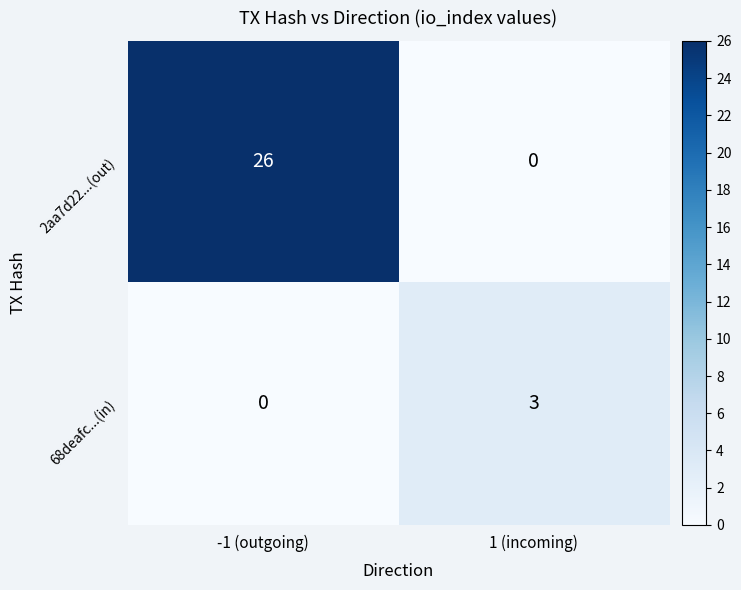

Reading left to right, list all the values displayed in this chart.

2aa7d22...(out): 26	0
68deafc...(in): 0	3